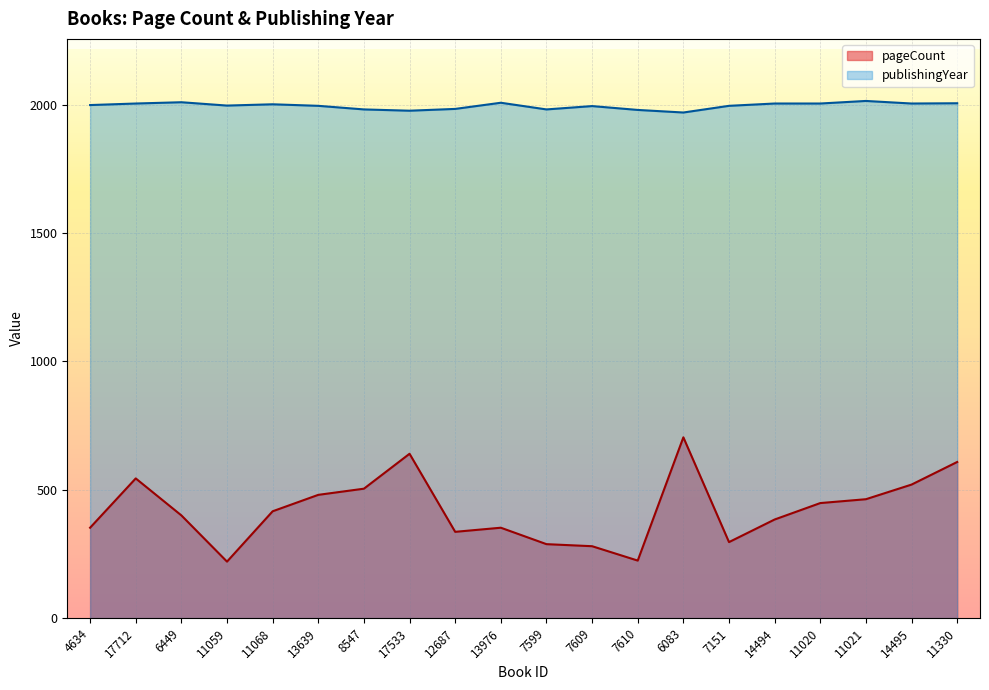

The pageCount series shows 391 at 11330. True or false?

False